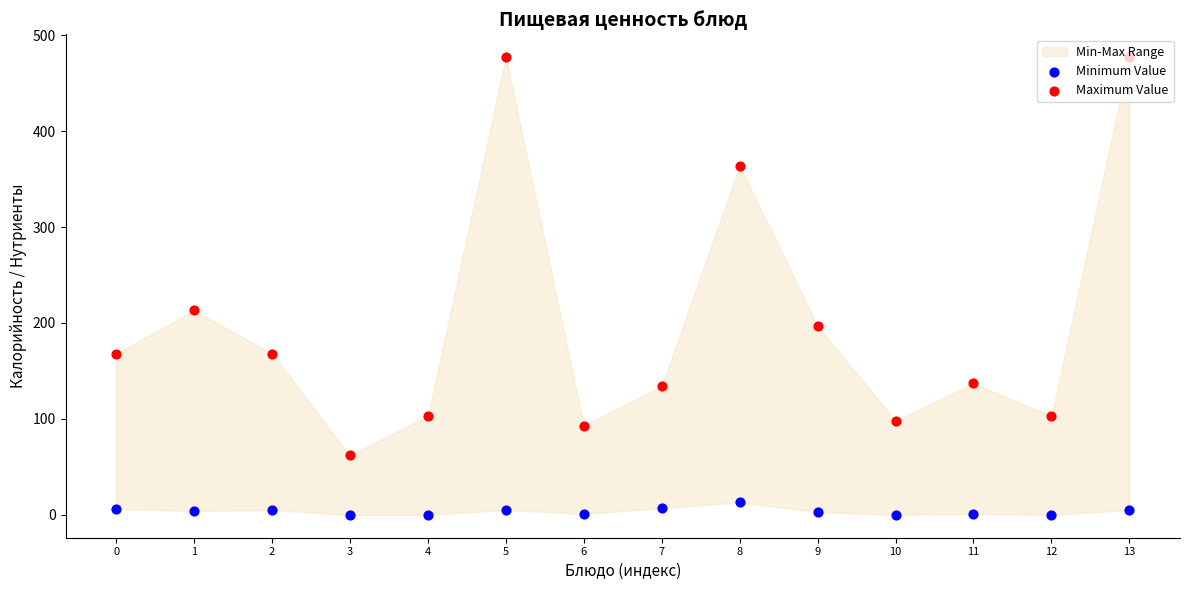

Which series has the largest Y range (max minus min)?

Maximum Value